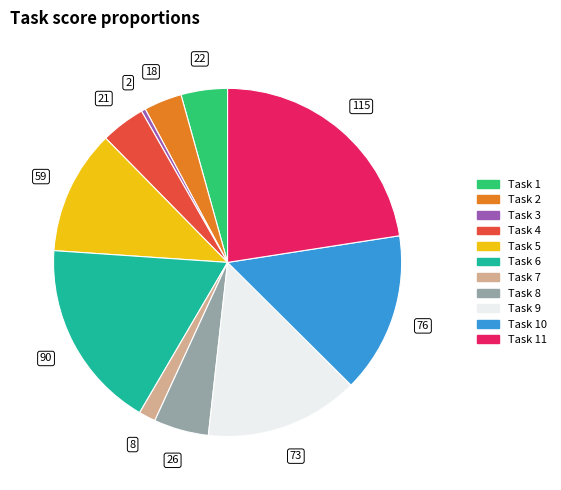

Approximately how many times larger is the value at Task 10 compared to Task 3?

38.0